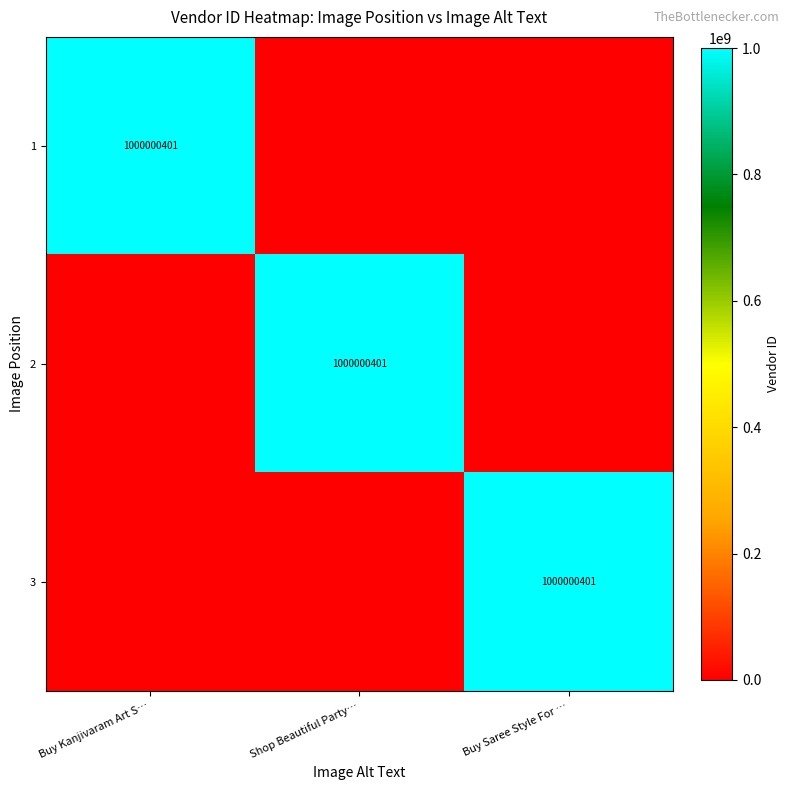

True or false: 1 has a value of 1303036988 at Buy Kanjivaram Art S….

False